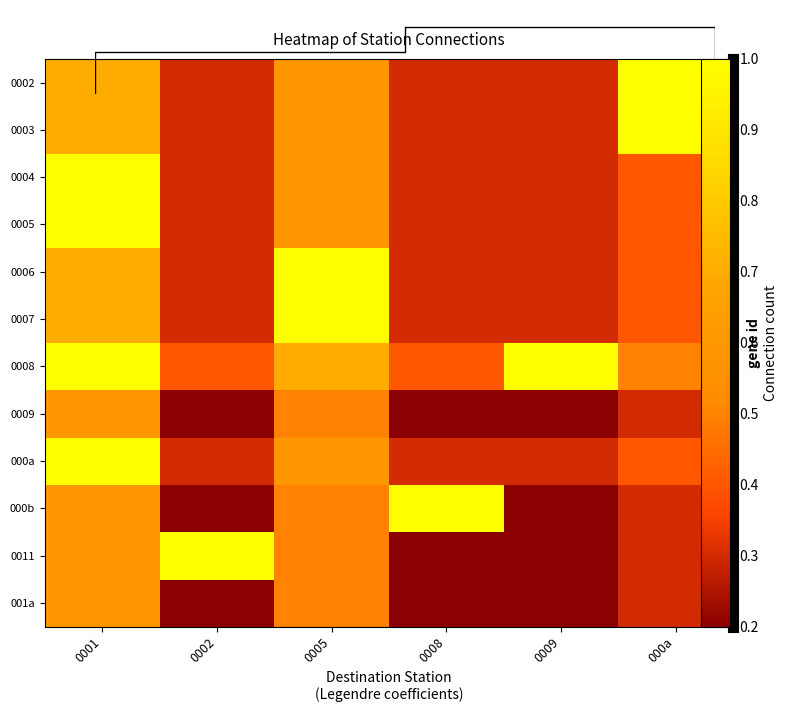

At 0005, list the series in order from smallest to largest.

0009, 000b, 0011, 001a, 0002, 0003, 0004, 0005, 000a, 0008, 0006, 0007